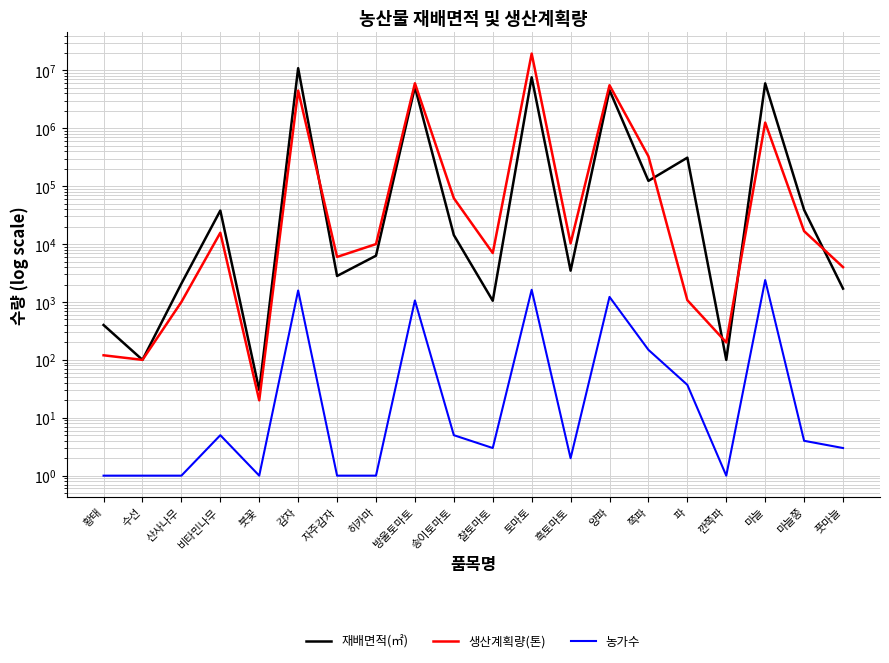

What is the minimum value for 농가수?

1.0